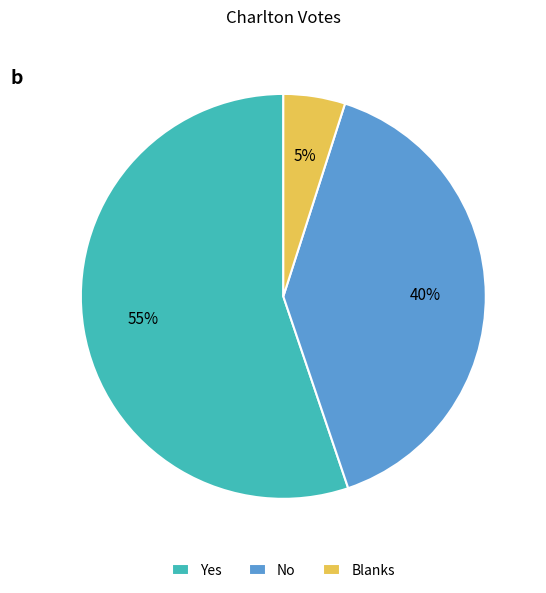

How many slices are in this pie chart?

3